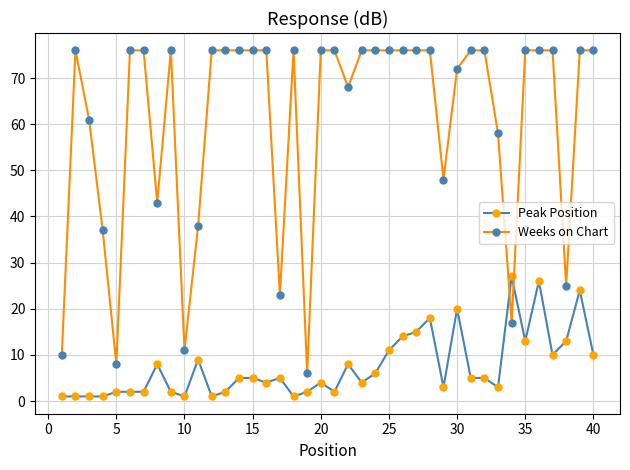

Rank the series by their maximum value, from lowest to highest.

Peak Position, Weeks on Chart